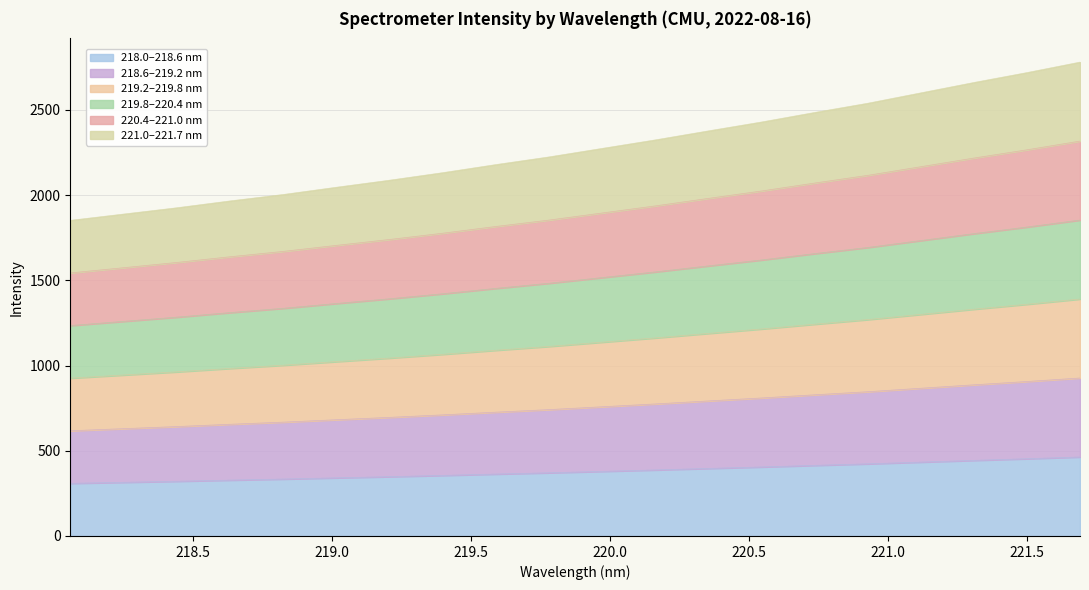

Does the chart display data point markers on the line(s)?

No